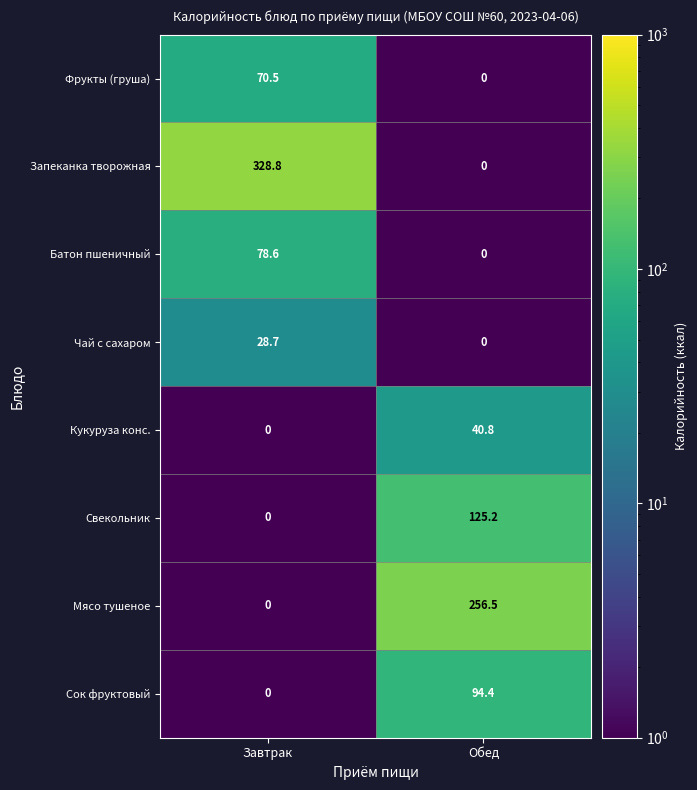

What is the total value across all series at Завтрак?

506.6